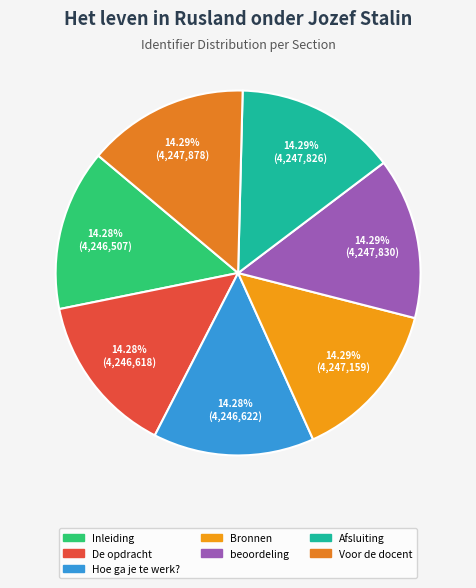

Combined, what portion of the pie is beoordeling and De opdracht?

28.6%